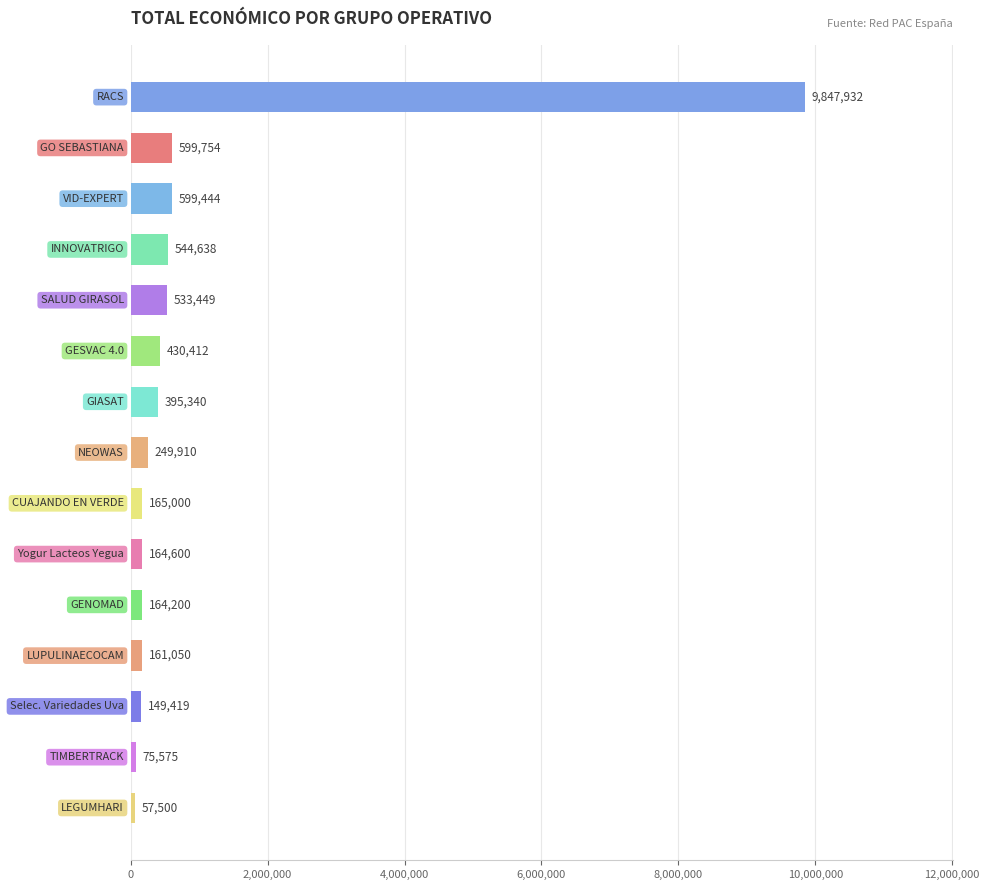

What is the value of the 2nd bar from the top?

599754